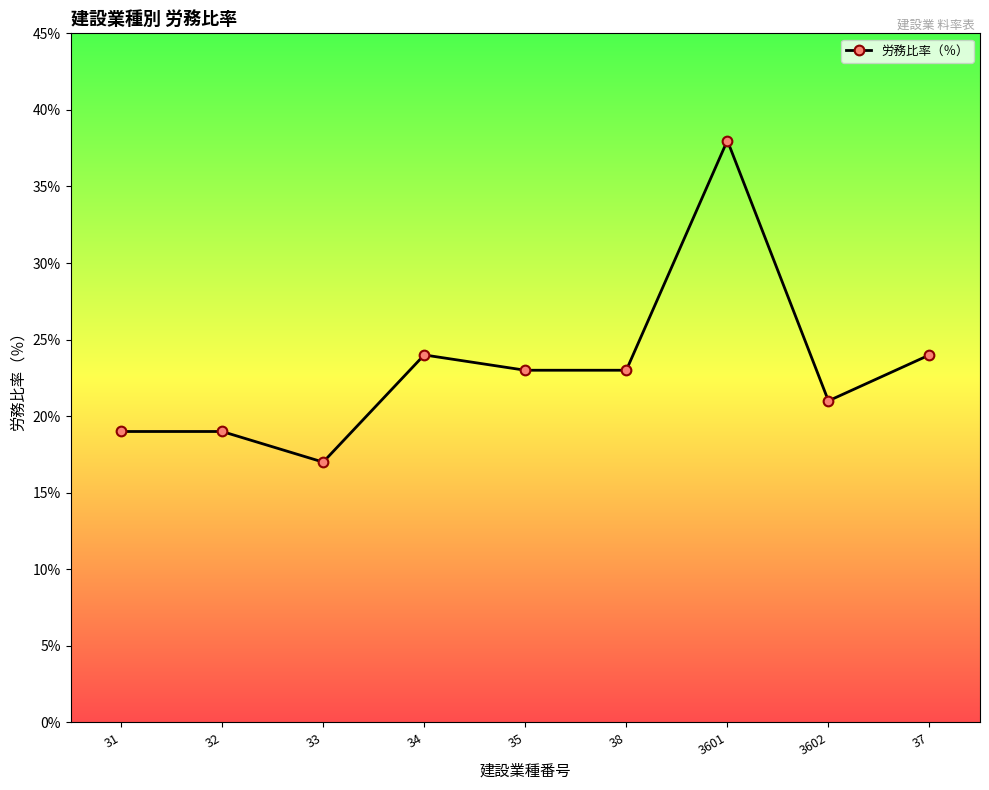

What is the greatest value displayed?

38